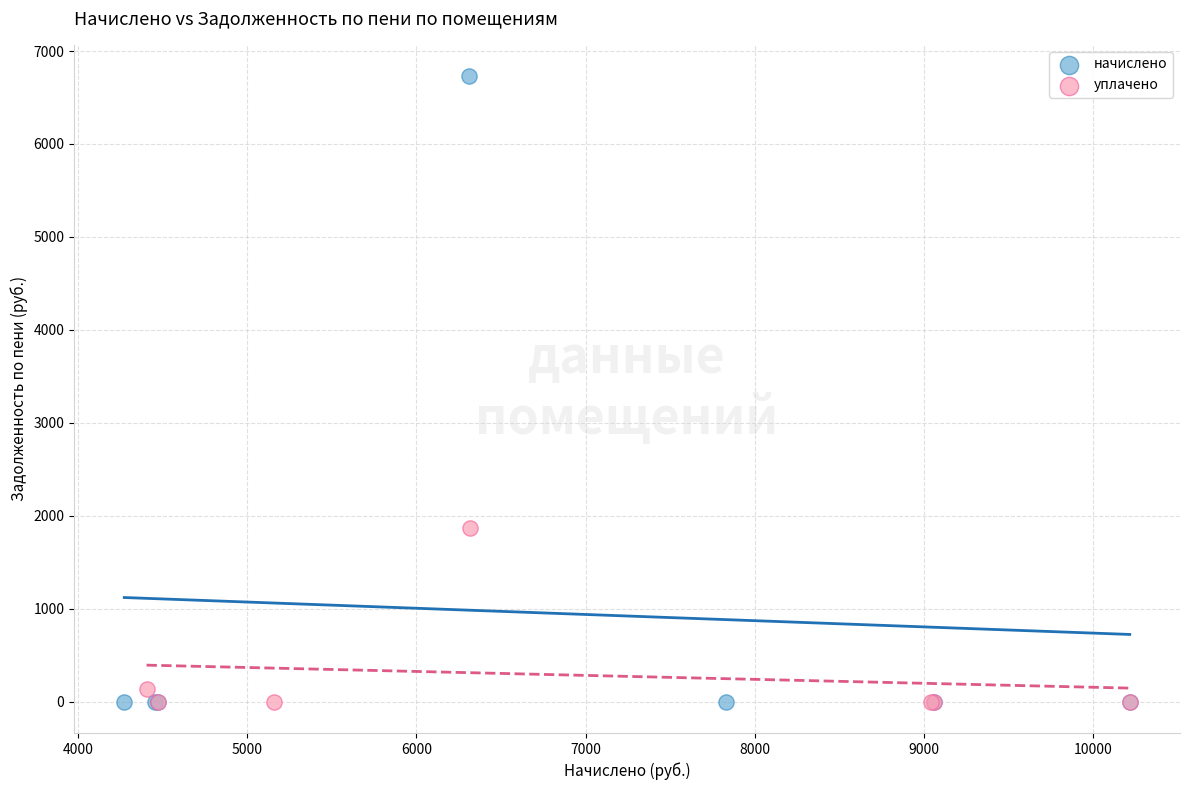

Which series reaches the maximum Y coordinate?

начислено